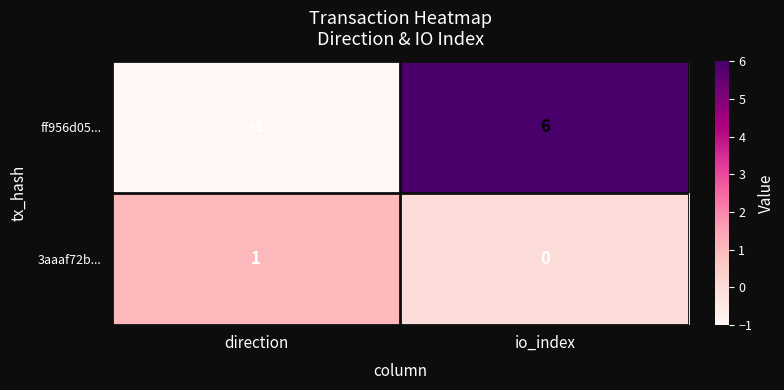

Which series has the largest total across all categories?

ff956d05...